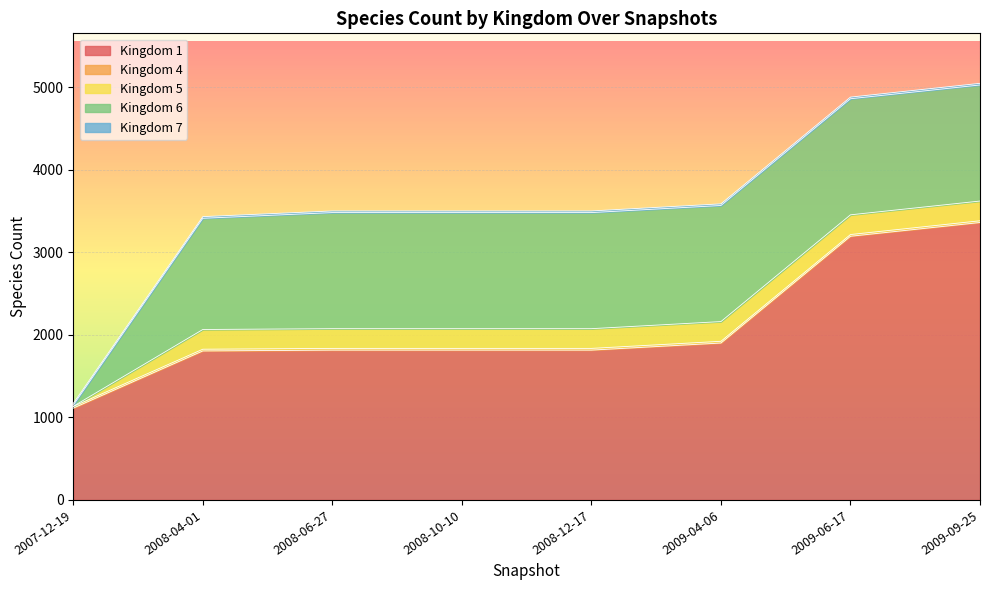

True or false: 5 has a value of 239 at 2009-06-17.

True